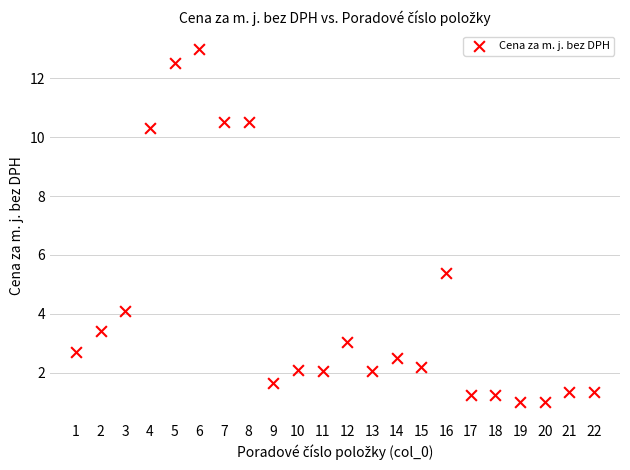

What Y value in the scatter plot is closest to 7?

5.4